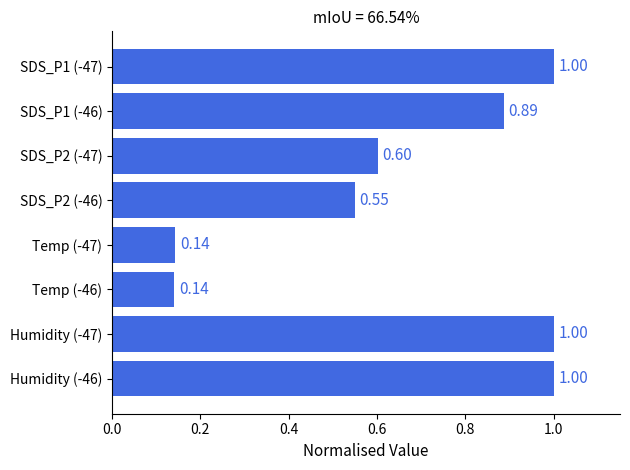

What is the sum of the values at SDS_P1 (-46) and Temp (-47)?

1.0